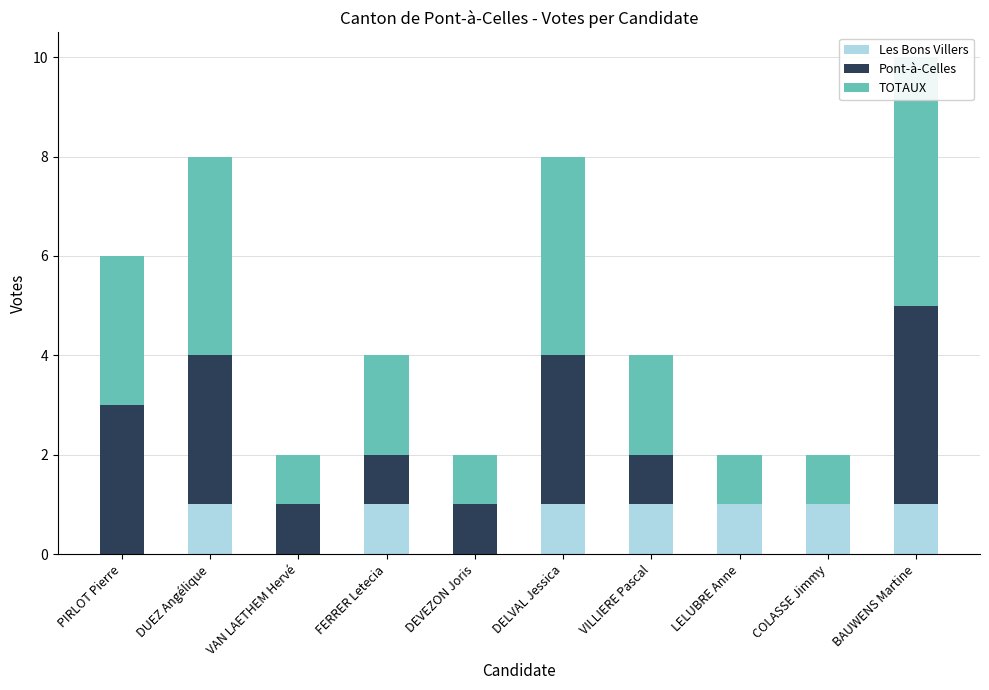

What is the difference between the maximum and minimum values in the Pont-à-Celles series?

4